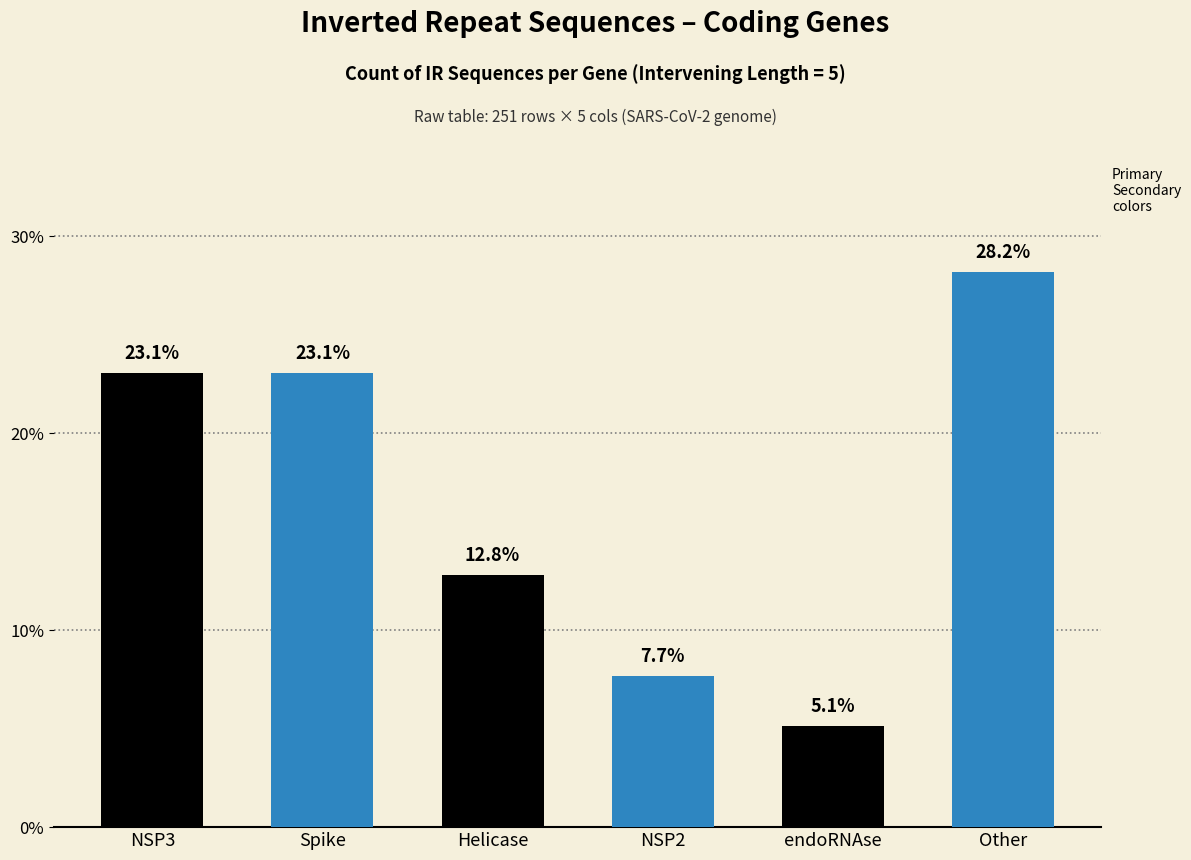

At which label does the data first exceed 23?

NSP3